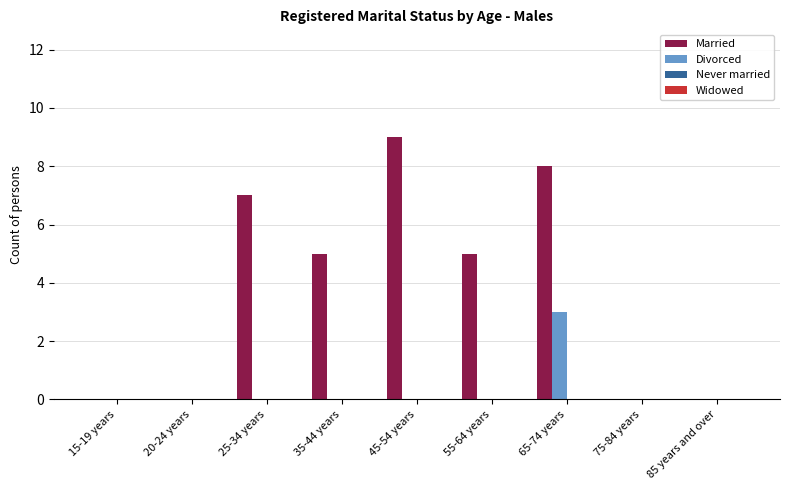

Are the bars horizontal?

No